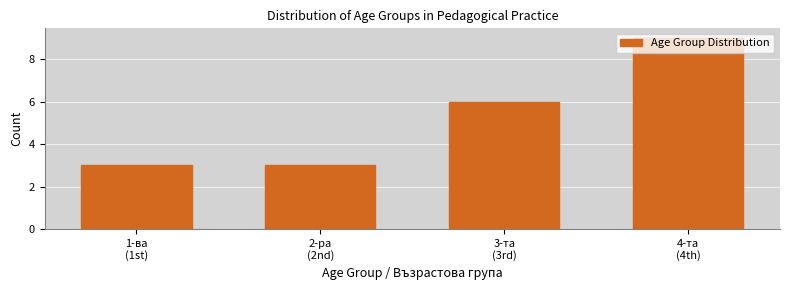

What is the sum of all values?

21